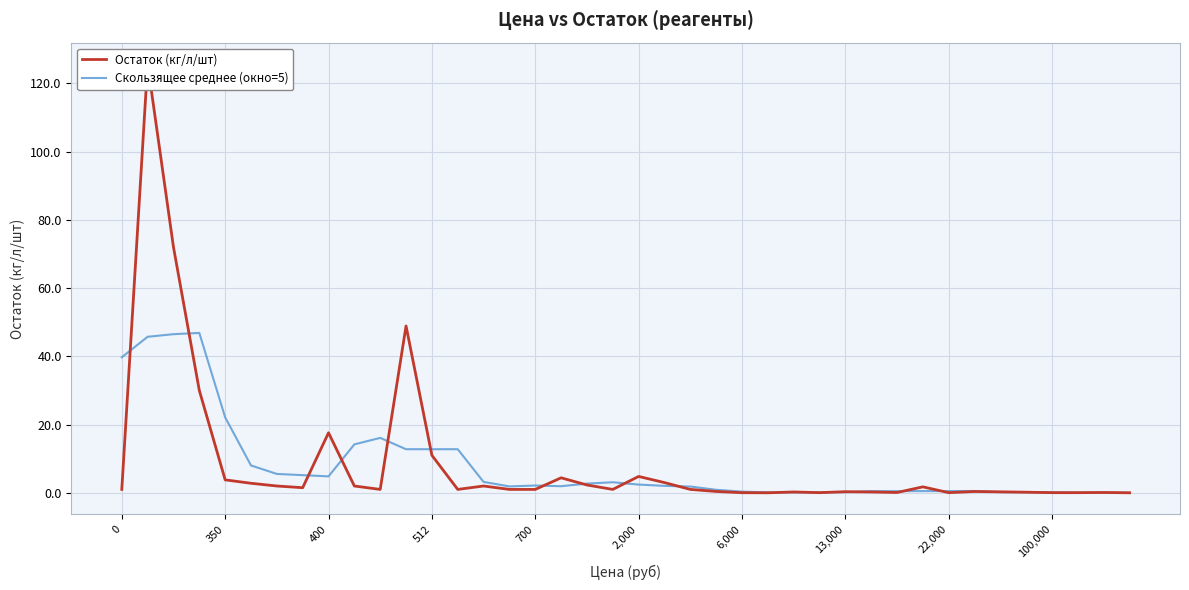

True or false: Скользящее среднее (окно=5) has a value of 12.8 at 512.

True